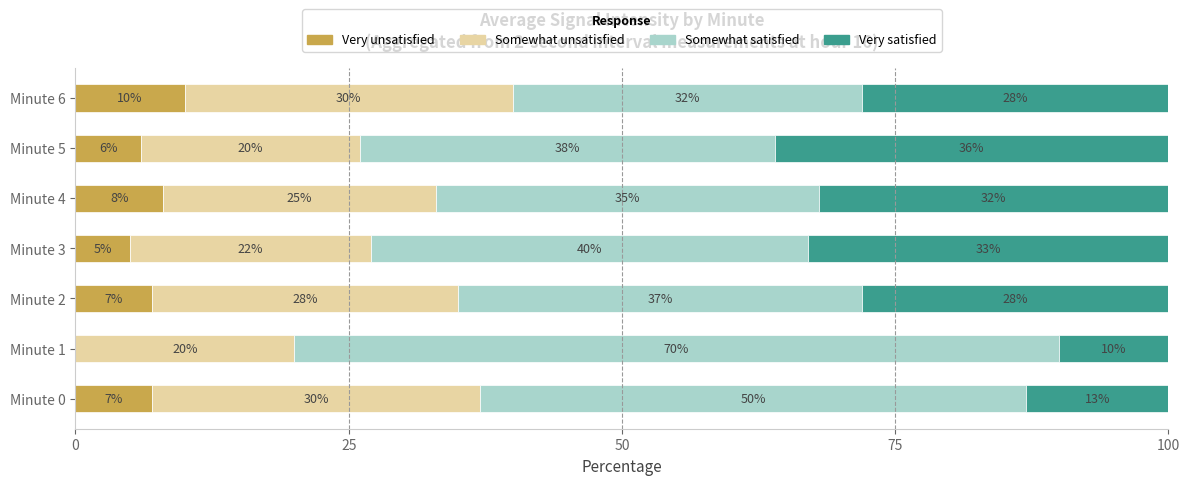

True or false: Very unsatisfied has a value of 4 at Minute 1.

False